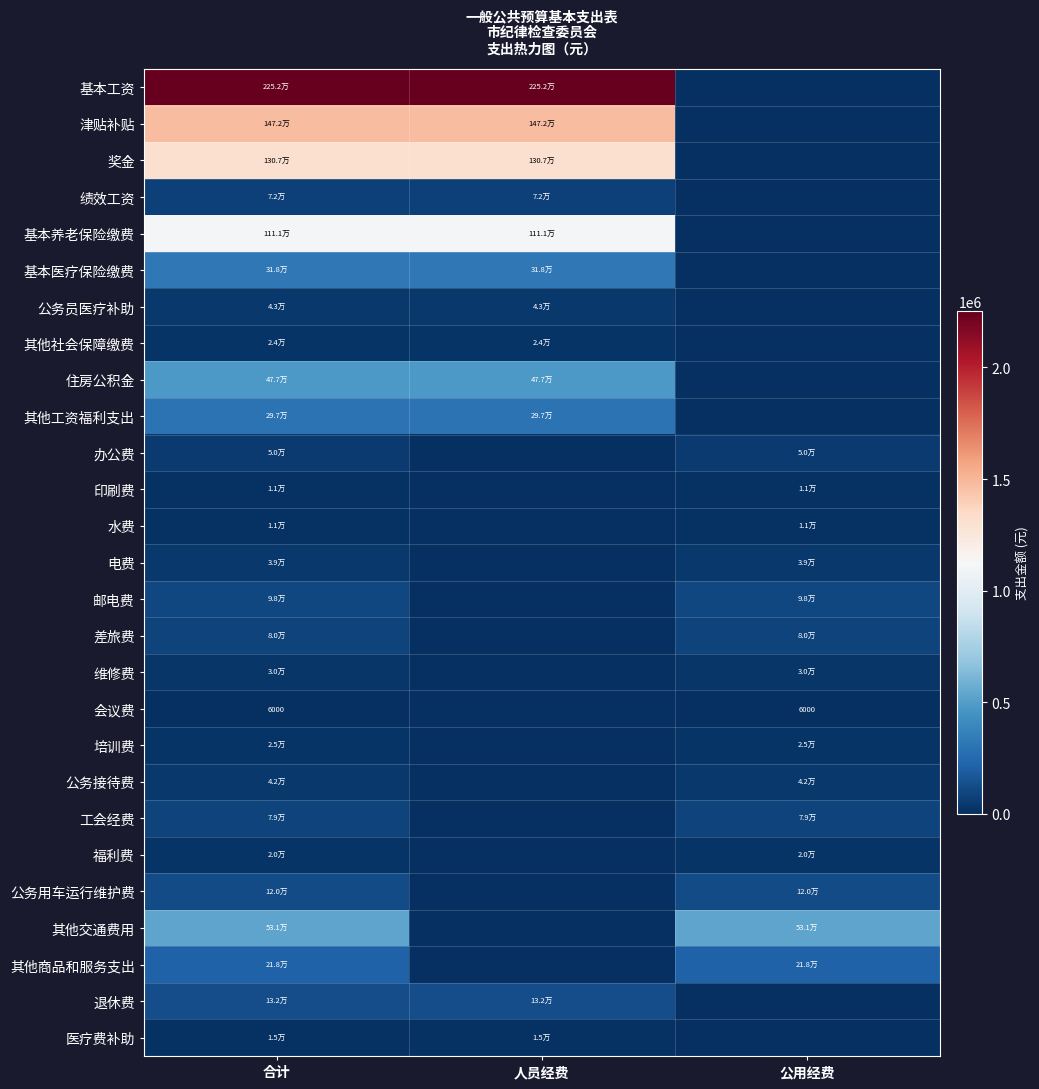

At how many categories does at least one series exceed 2008112?

2